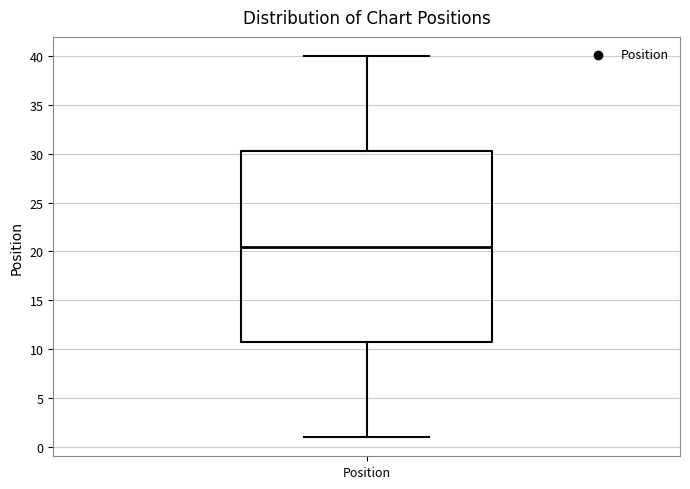

Transcribe this box plot: give where the median line is, the range the box spans, and where the two whiskers end, as read against the y-axis. The values are not printed on the chart, so give them approximately, as read against the axis.

median 20.5, box 11.0 to 30.5, whiskers 1.0 to 40.0